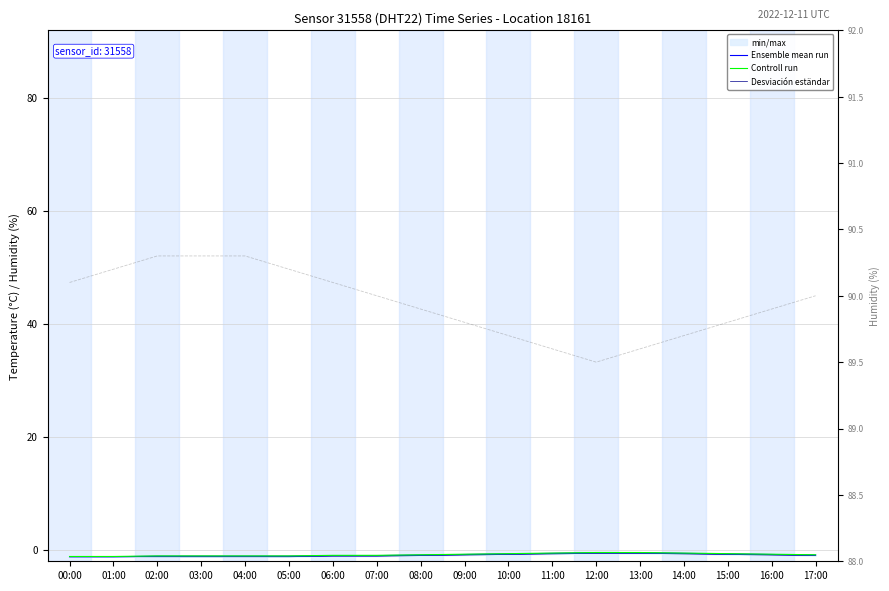

At 08:00, list the series in order from smallest to largest.

Desviación eständar, Ensemble mean run, Controll run, humidity